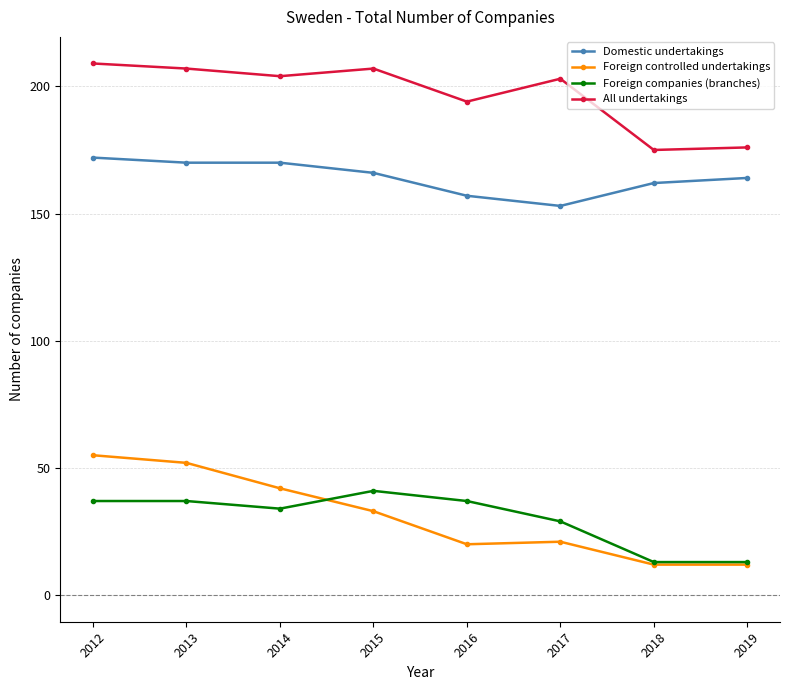

The value of All undertakings at 2017 is 203. True or false?

True